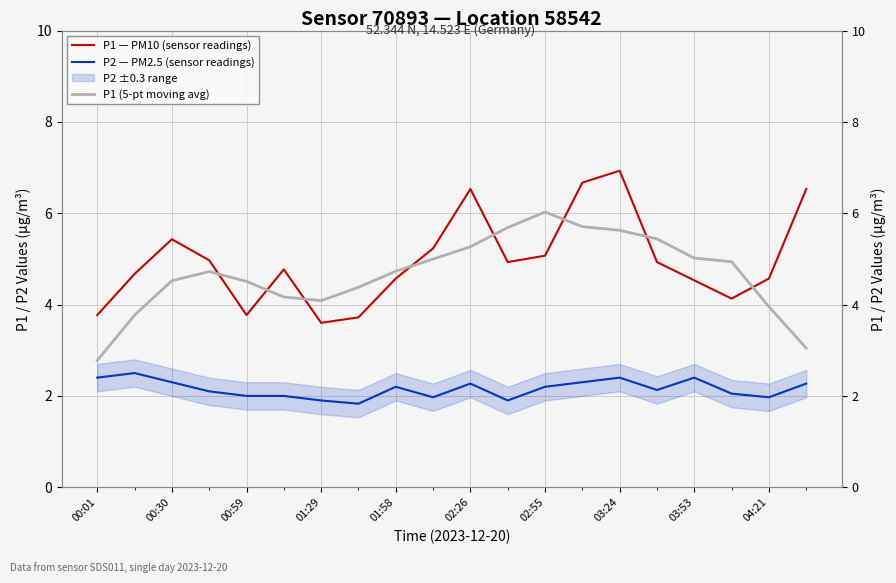

Does the chart display data point markers on the line(s)?

No